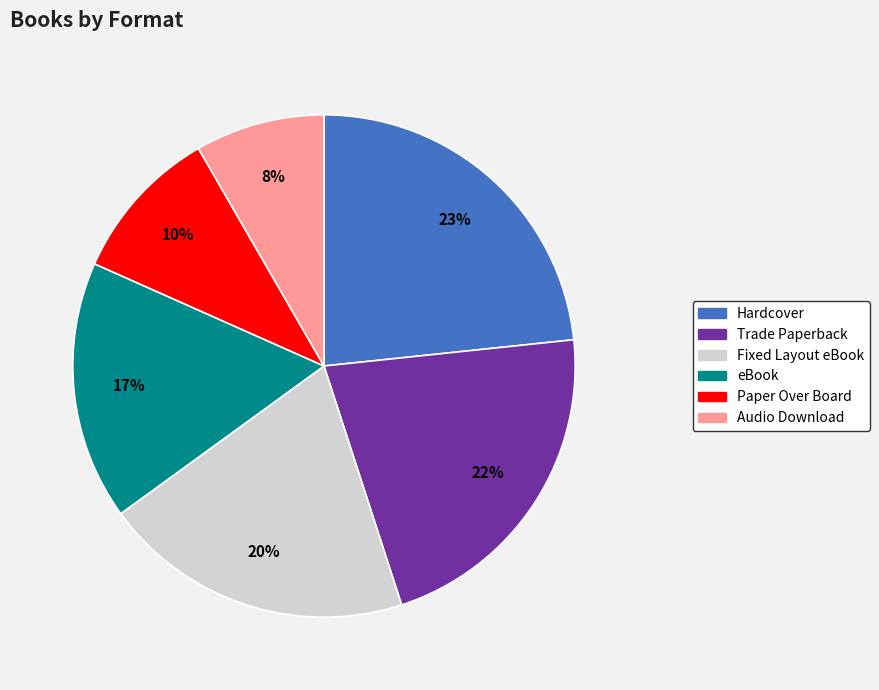

Is there any slice that represents more than half of the pie?

No